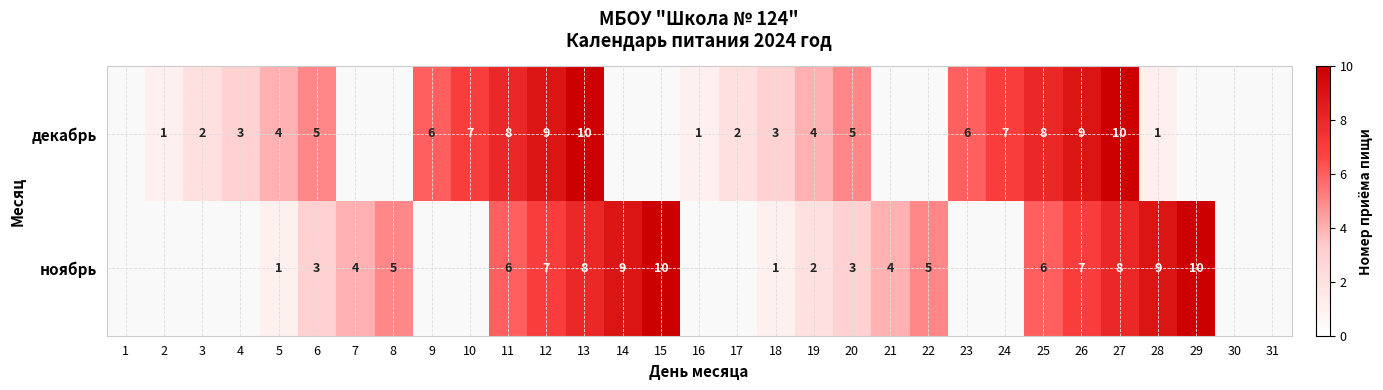

At 18, list the series in order from smallest to largest.

ноябрь, декабрь